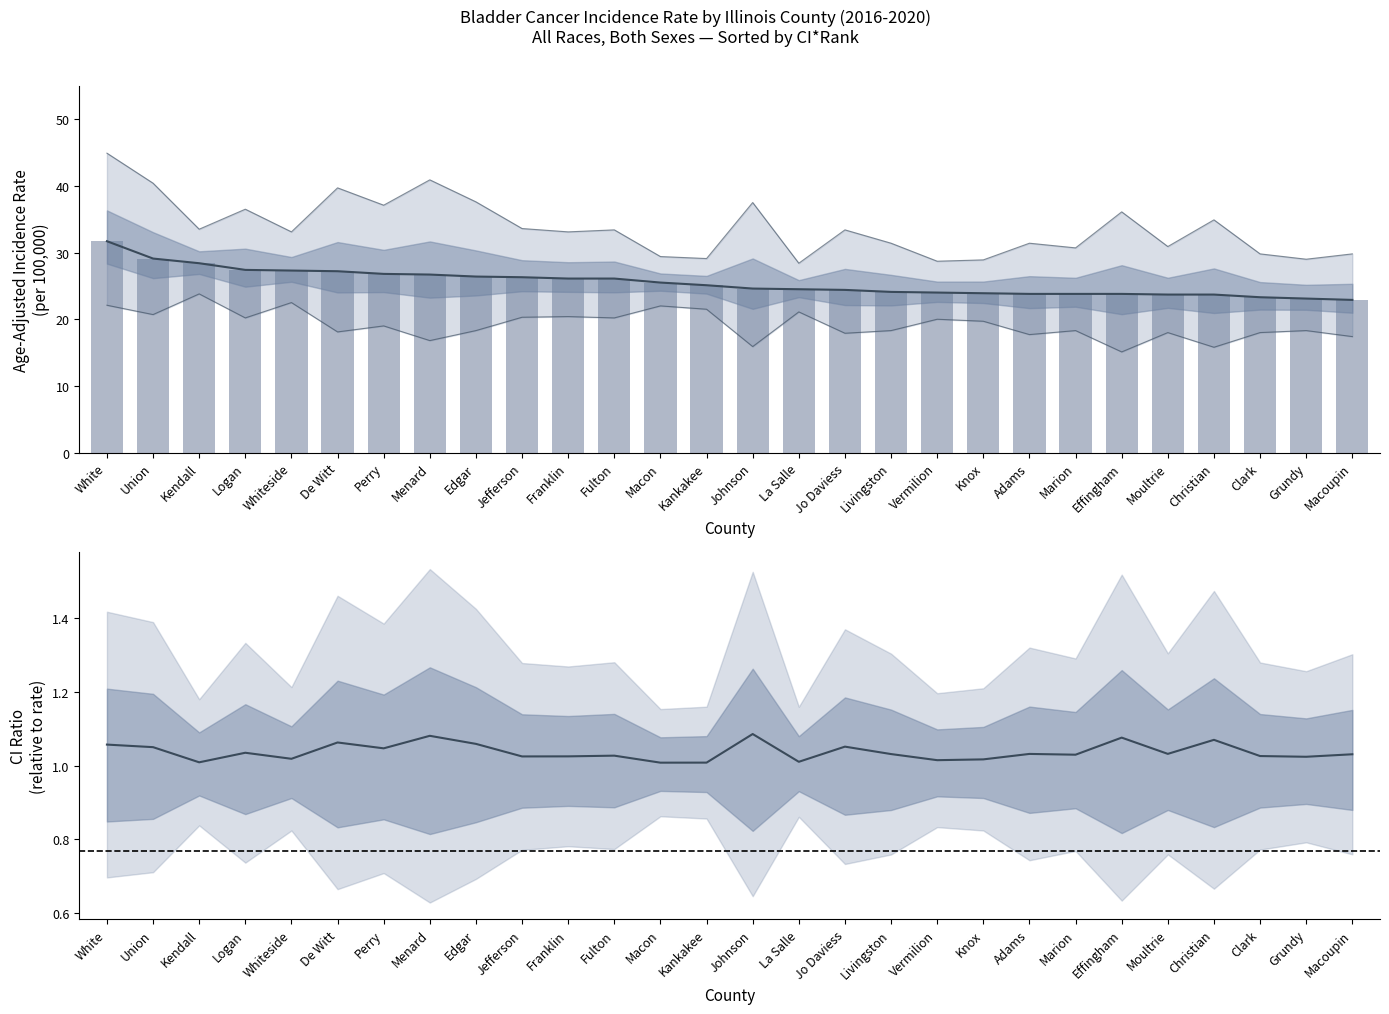

What value does the Upper 95% CI series have at Perry?

37.1